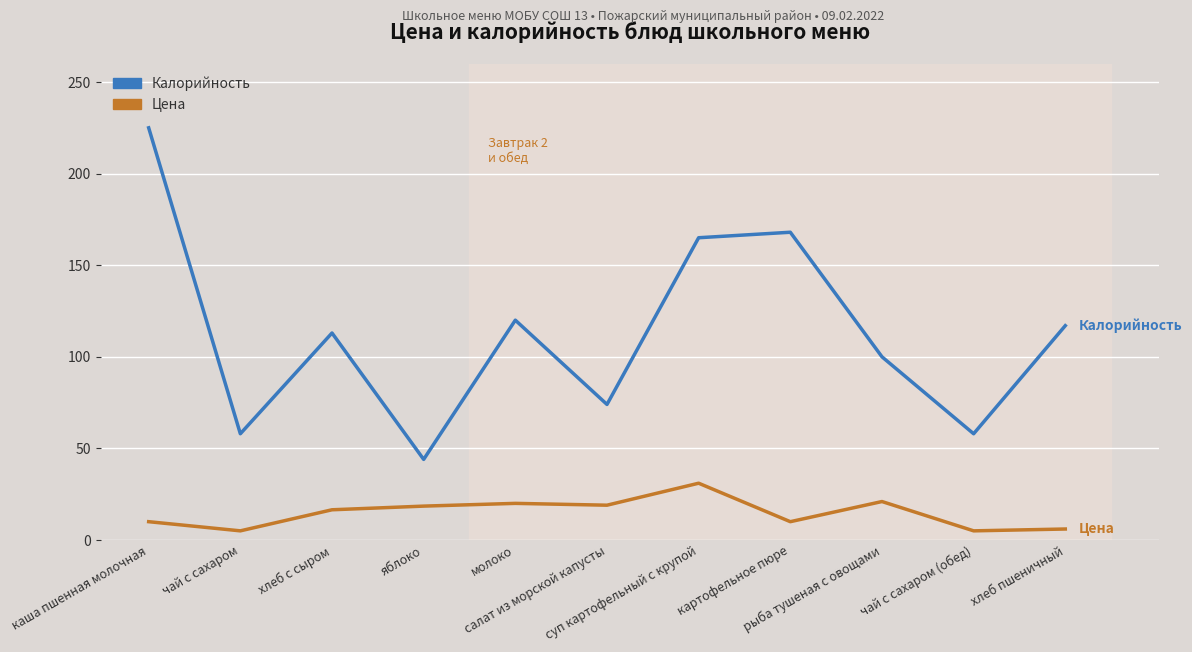

Where does the Цена series first go above 16?

хлеб с сыром